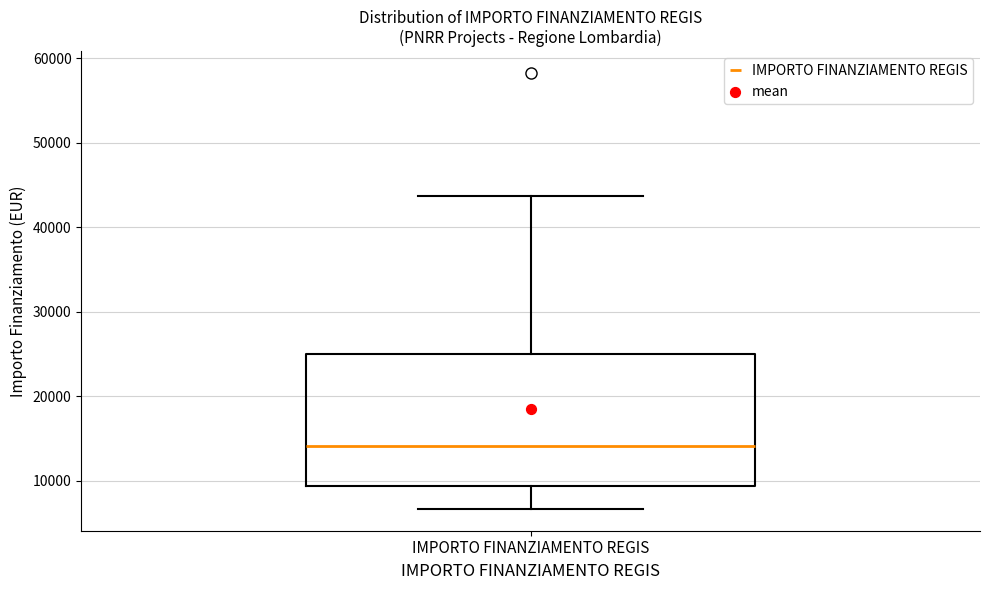

Transcribe this box plot: give where the median line is, the range the box spans, and where the two whiskers end, as read against the y-axis. The values are not printed on the chart, so give them approximately, as read against the axis.

median 14000, box 9000 to 25000, whiskers 7000 to 44000